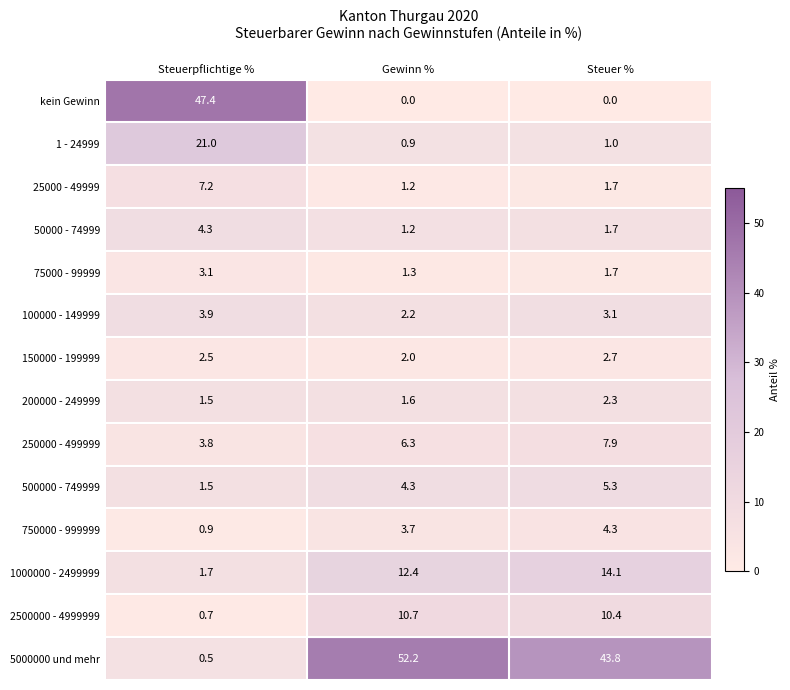

What is the spread (max minus min) of values at Steuer %?

43.8